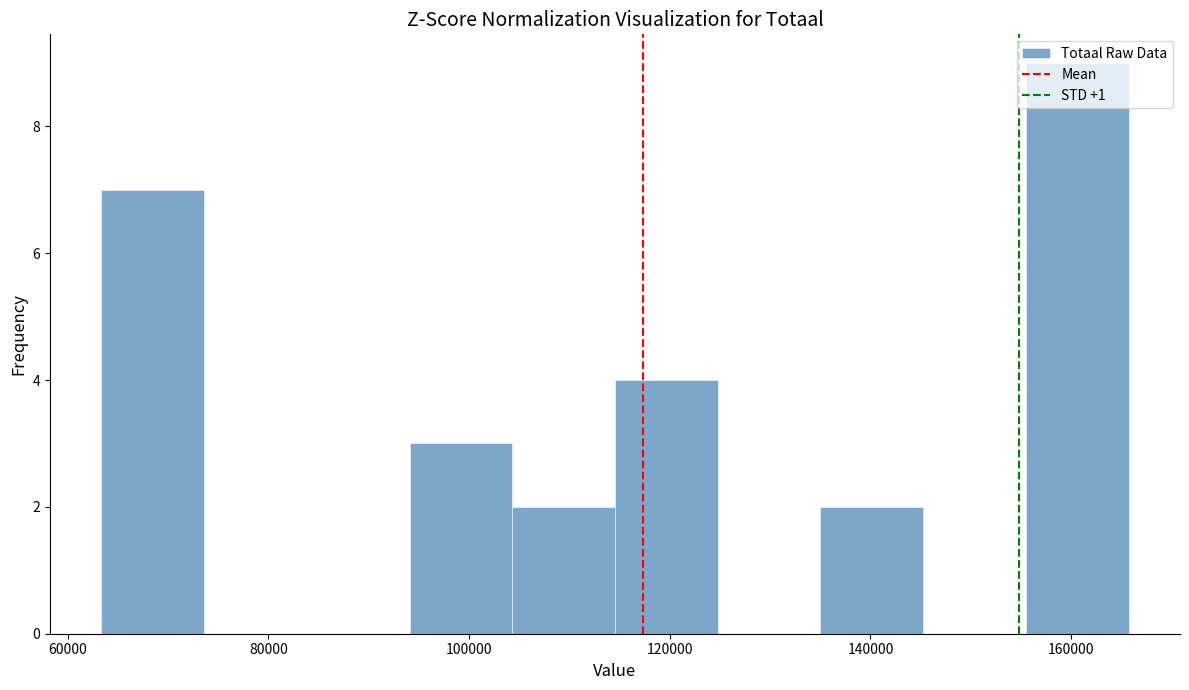

Reading left to right, transcribe this chart: for each bar, give the range it covers on the x-axis and its height. Neither the bar edges nor the heights are printed on the chart, so give them approximately, as read against the axes.

64000 to 74000: 7
74000 to 84000: 0
84000 to 94000: 0
94000 to 104000: 3
104000 to 114000: 2
114000 to 124000: 4
124000 to 136000: 0
136000 to 146000: 2
146000 to 156000: 0
156000 to 166000: 9